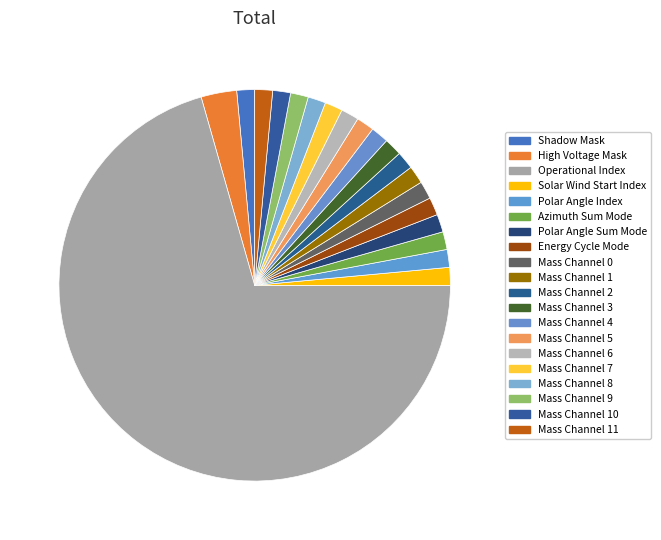

How many slices are in this pie chart?

20